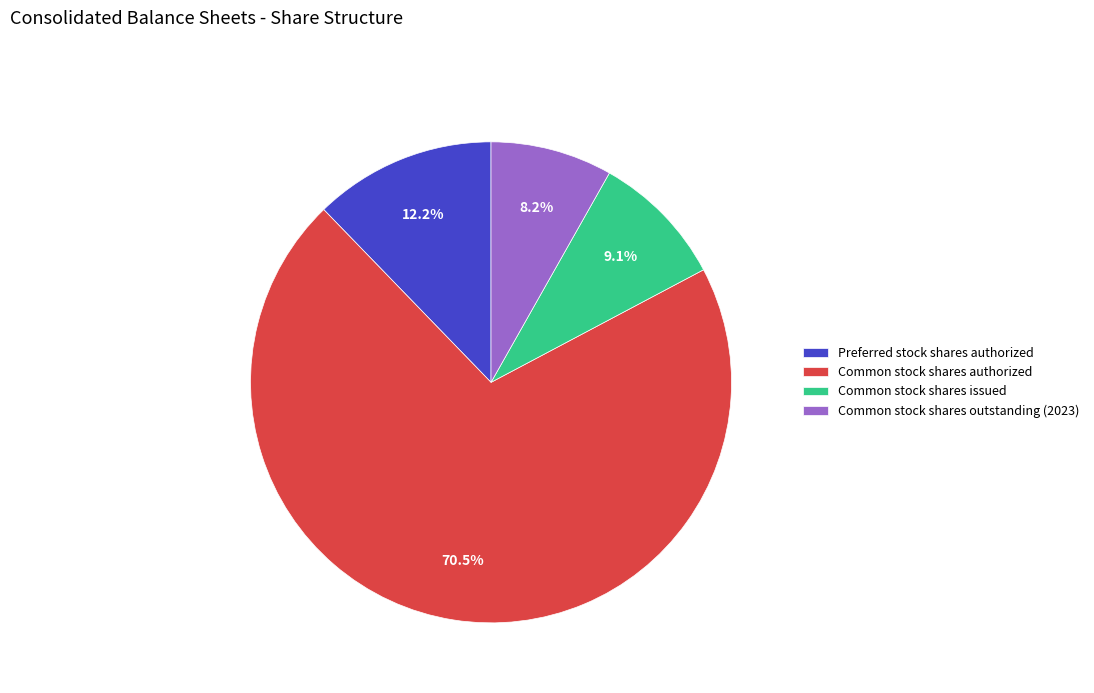

Is it true that Common stock shares outstanding (2023) is 1% of the pie?

False